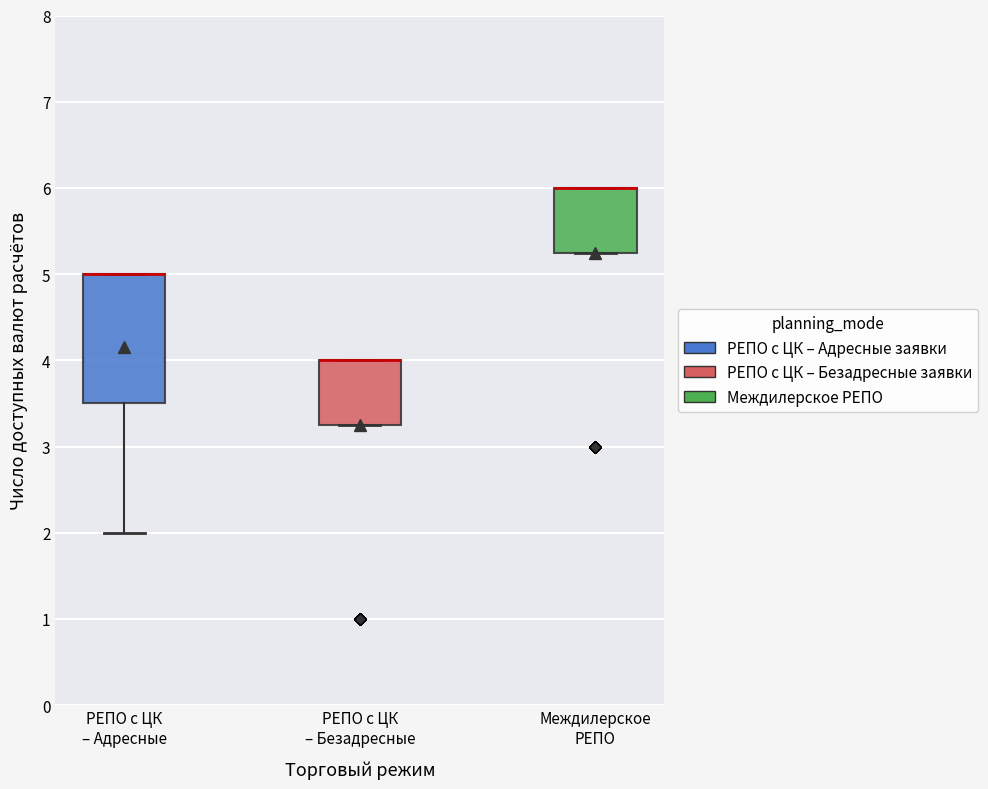

Reading left to right, transcribe this box plot: for each box, give where its median line is, the range the box spans, and where its two whiskers end, as read against the y-axis. The values are not printed on the chart, so give them approximately, as read against the axis.

РЕПО с ЦК – Адресные: median 5.0 (drawn on the box's upper edge), box 3.5 to 5.0, whiskers 2.0 to 5.0
РЕПО с ЦК – Безадресные: median 4.0 (drawn on the box's upper edge), box 3.3 to 4.0, whiskers 3.3 to 4.0
Междилерское РЕПО: median 6.0 (drawn on the box's upper edge), box 5.3 to 6.0, whiskers 5.3 to 6.0